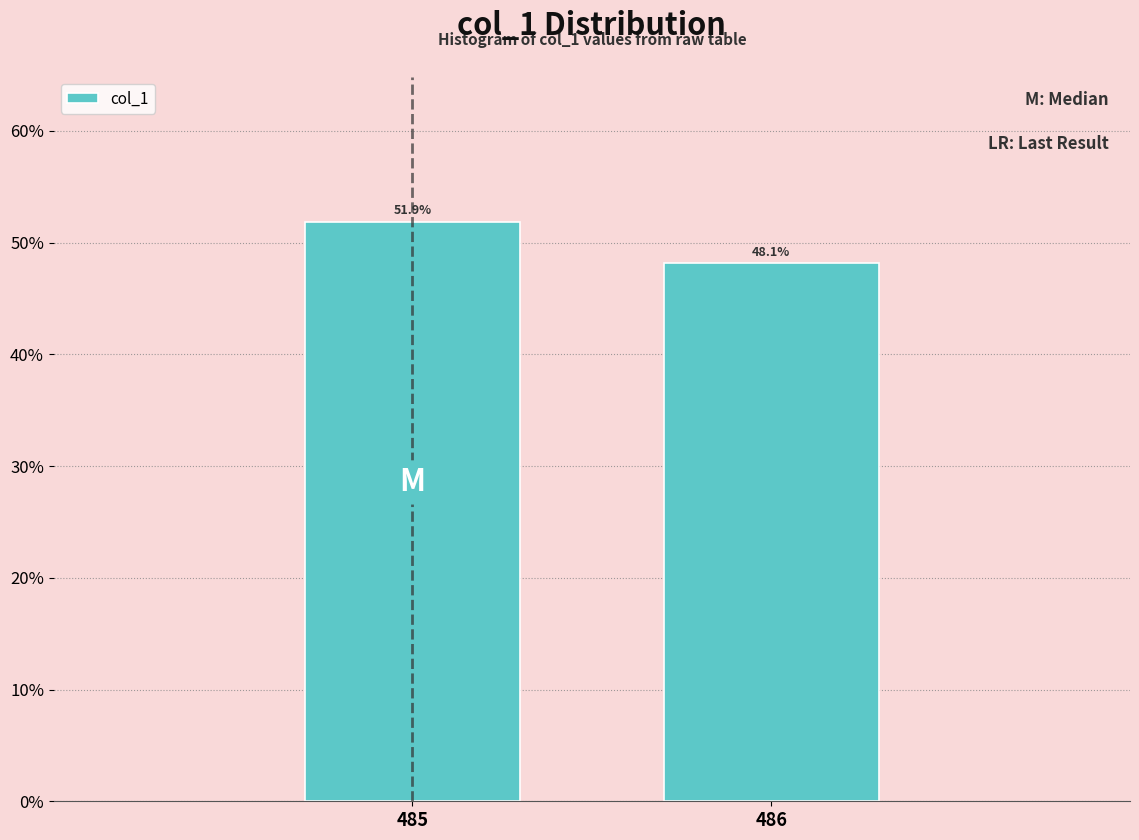

Reading right to left, transcribe all the data shown in this chart.

486=48.1	485=51.9